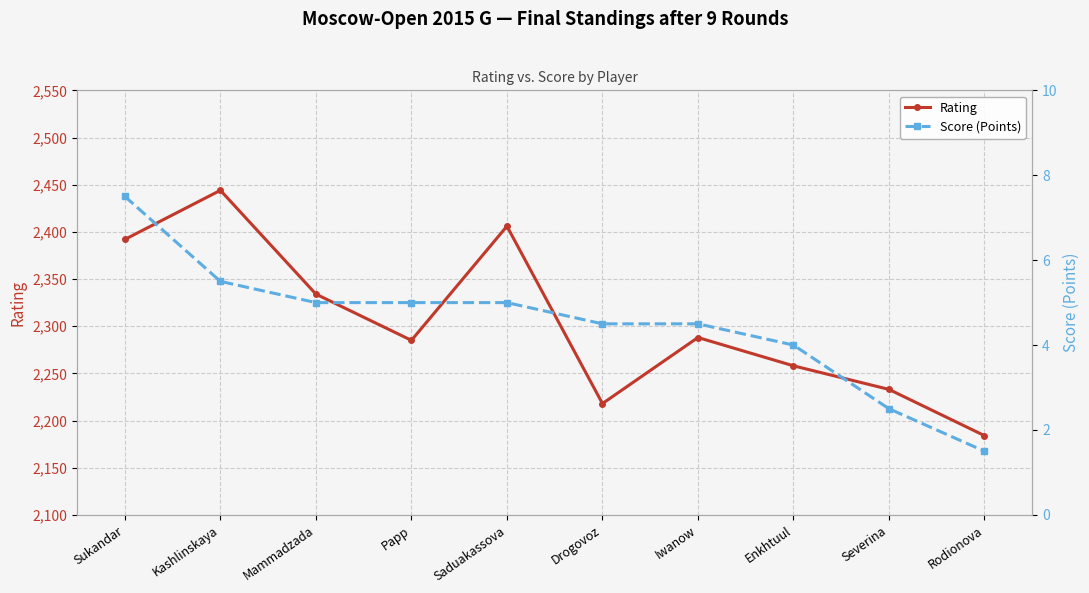

Is it true that Rating equals 3218.3 at Sukandar?

False